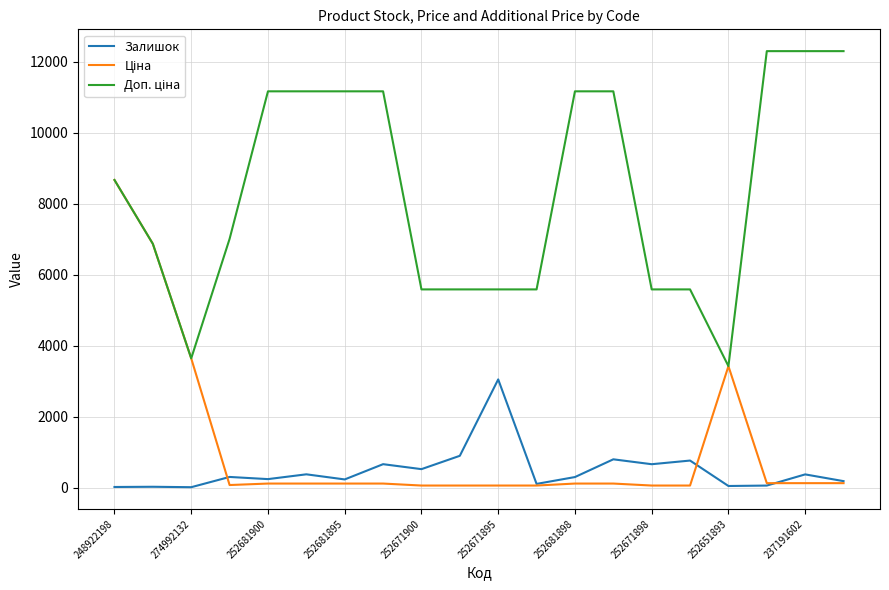

Does the chart have visible grid lines?

Yes